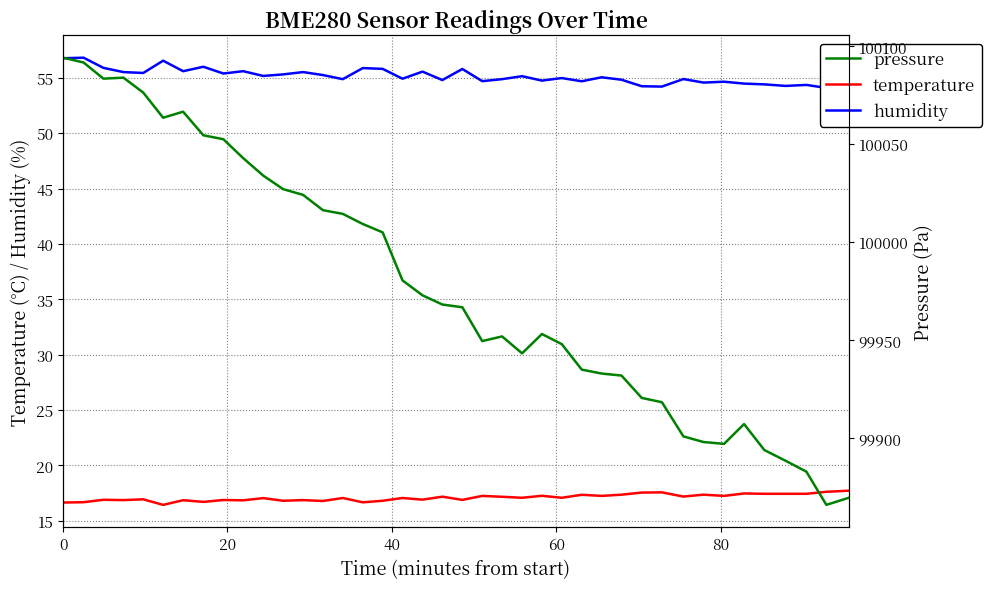

What is the value of the pressure point at the 19th from the left?

99972.9